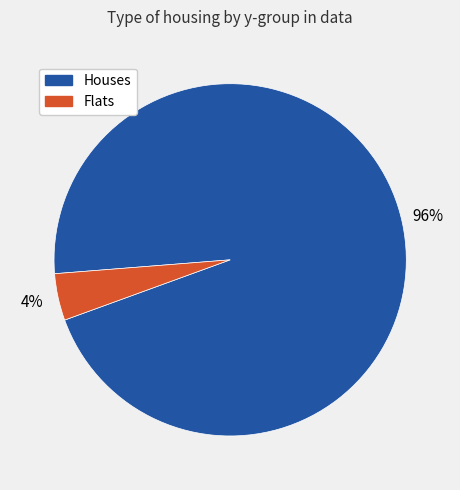

Is there a majority slice in this chart?

Yes